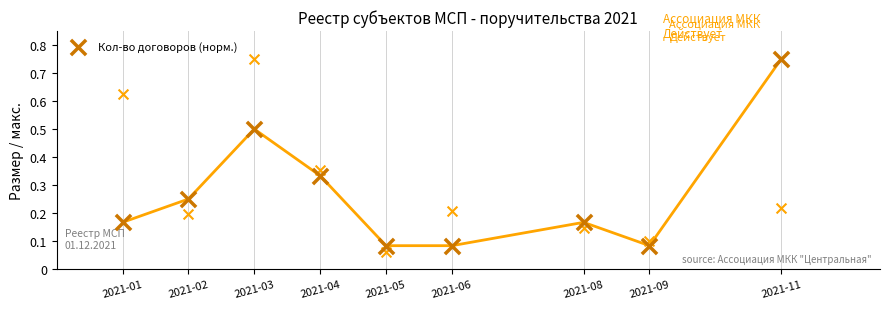

Between 2021-02 and 2021-08, which is larger?

2021-02